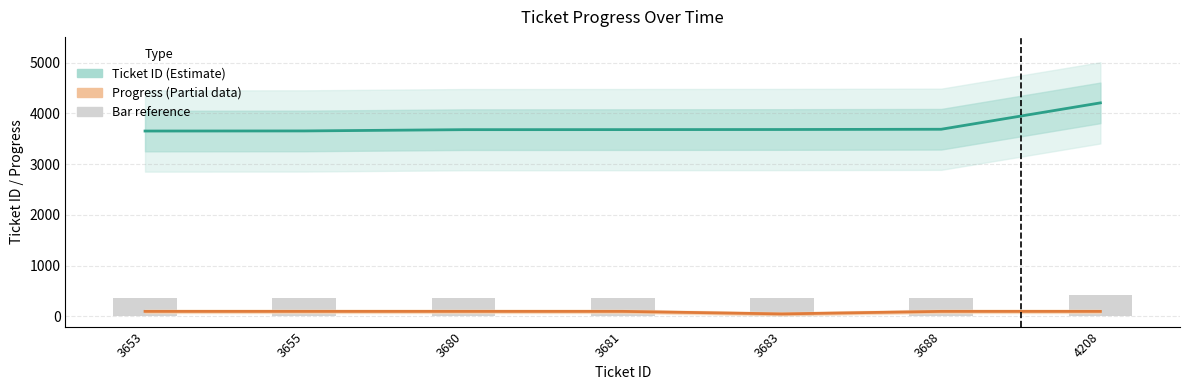

What is the sum of all Progress (Partial data) values?

650